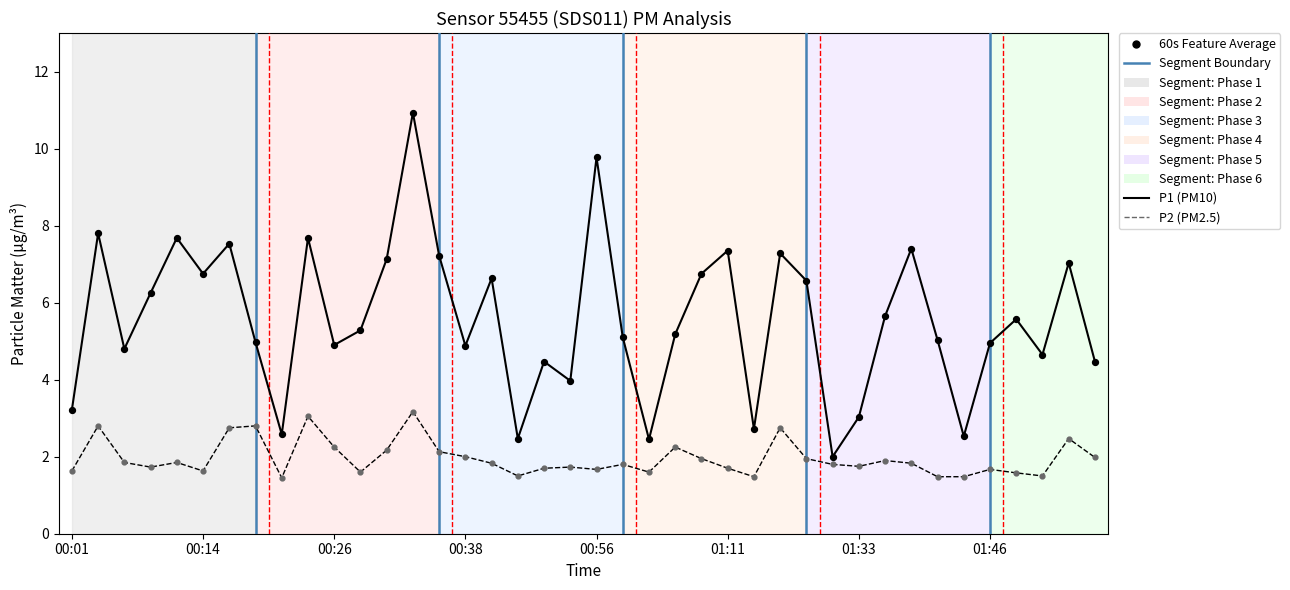

Which series has the largest total across all categories?

P1 (PM10)